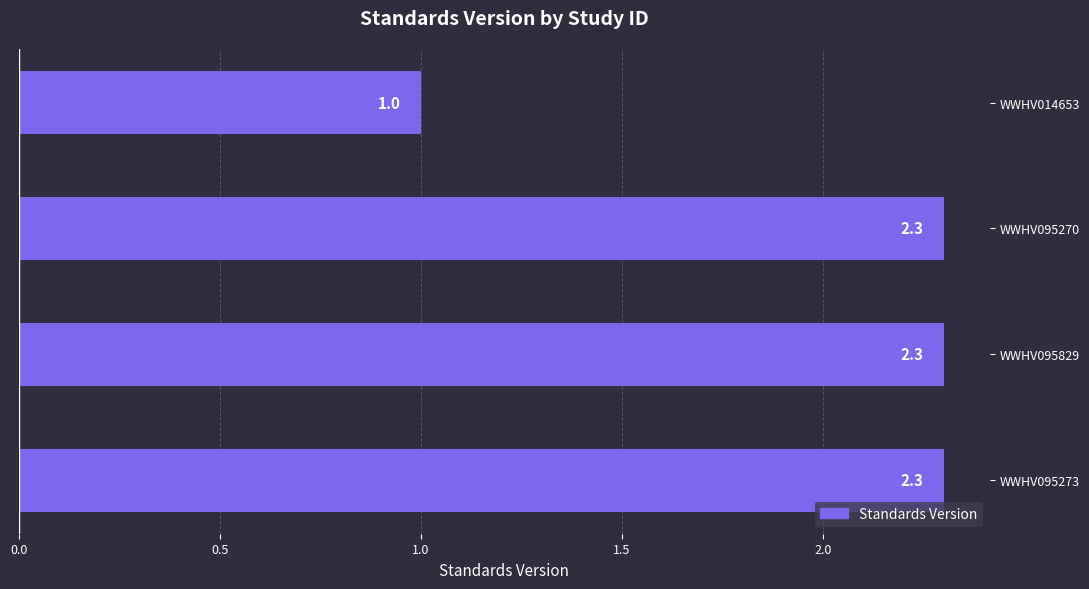

How many values are between 2 and 3?

3